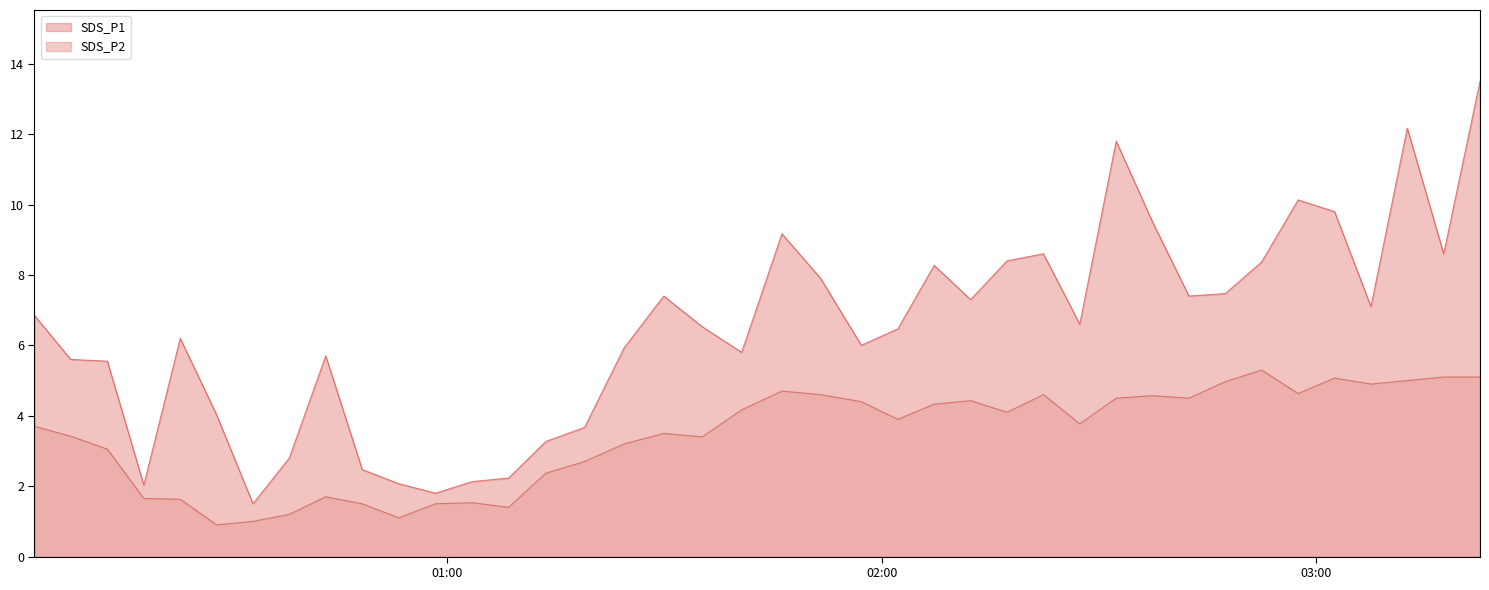

Which series has the widest spread of values?

SDS_P1